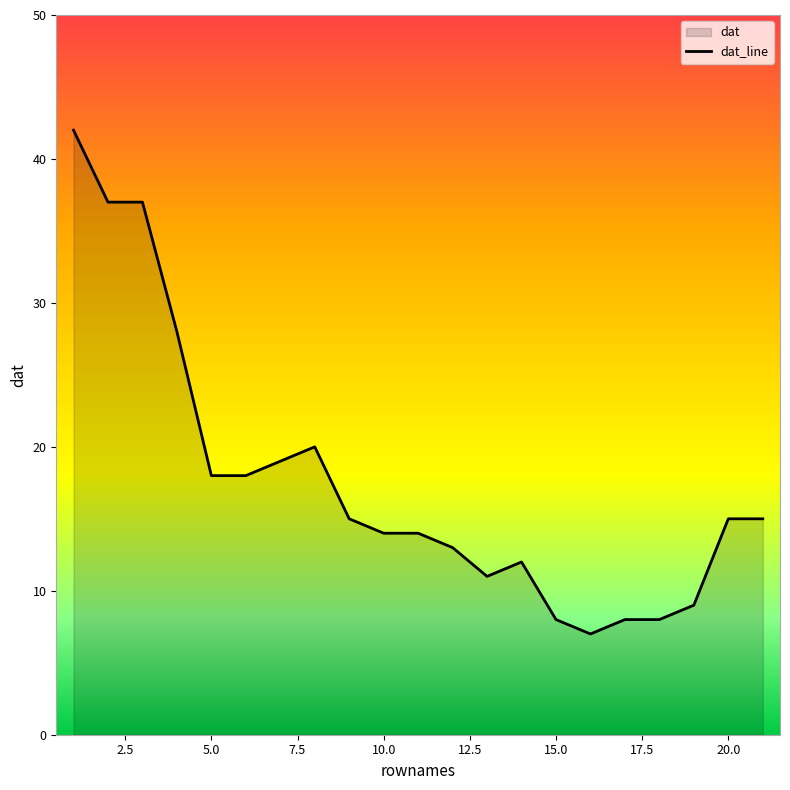

How many points are lower than both their immediate neighbors (excluding endpoints)?

2